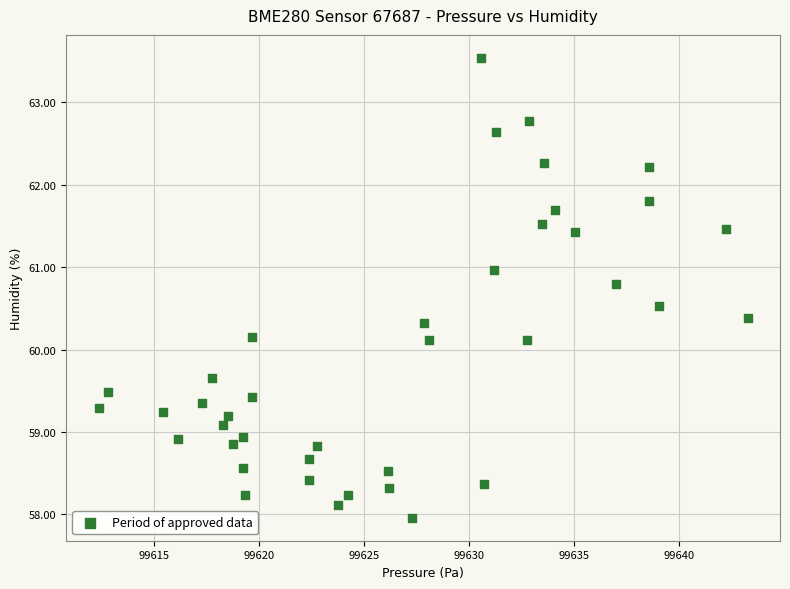

What is the range of X values (max minus min)?

30.9